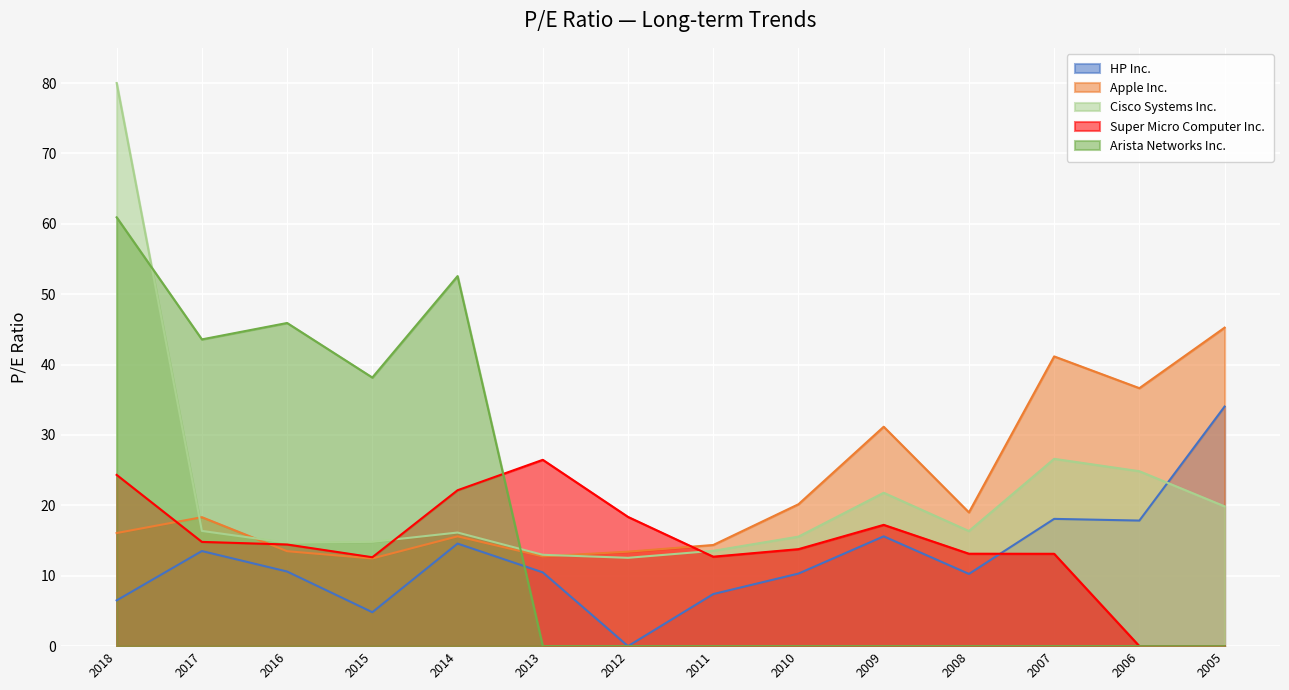

Is the value of HP Inc. at 2017 greater than the value of Super Micro Computer Inc. at 2013?

No